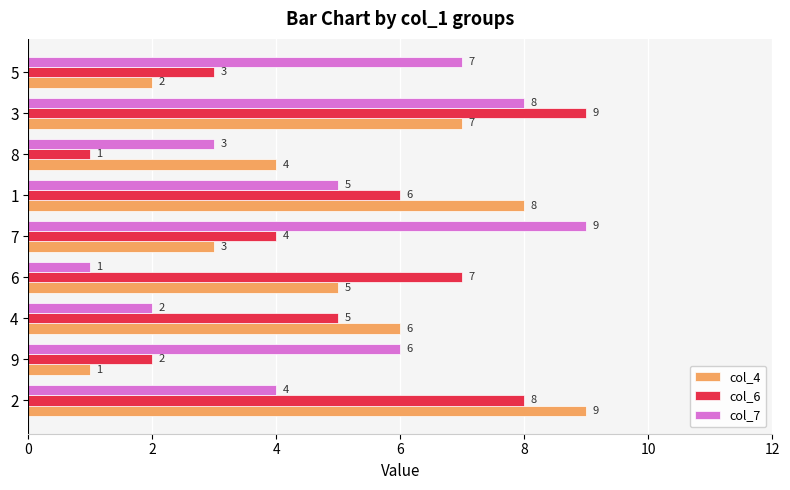

Is it true that col_6 equals 1 at 7?

False